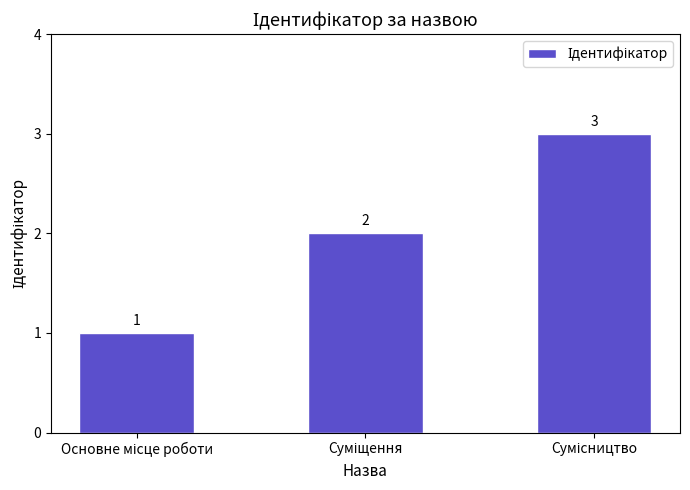

Are the bars horizontal?

No